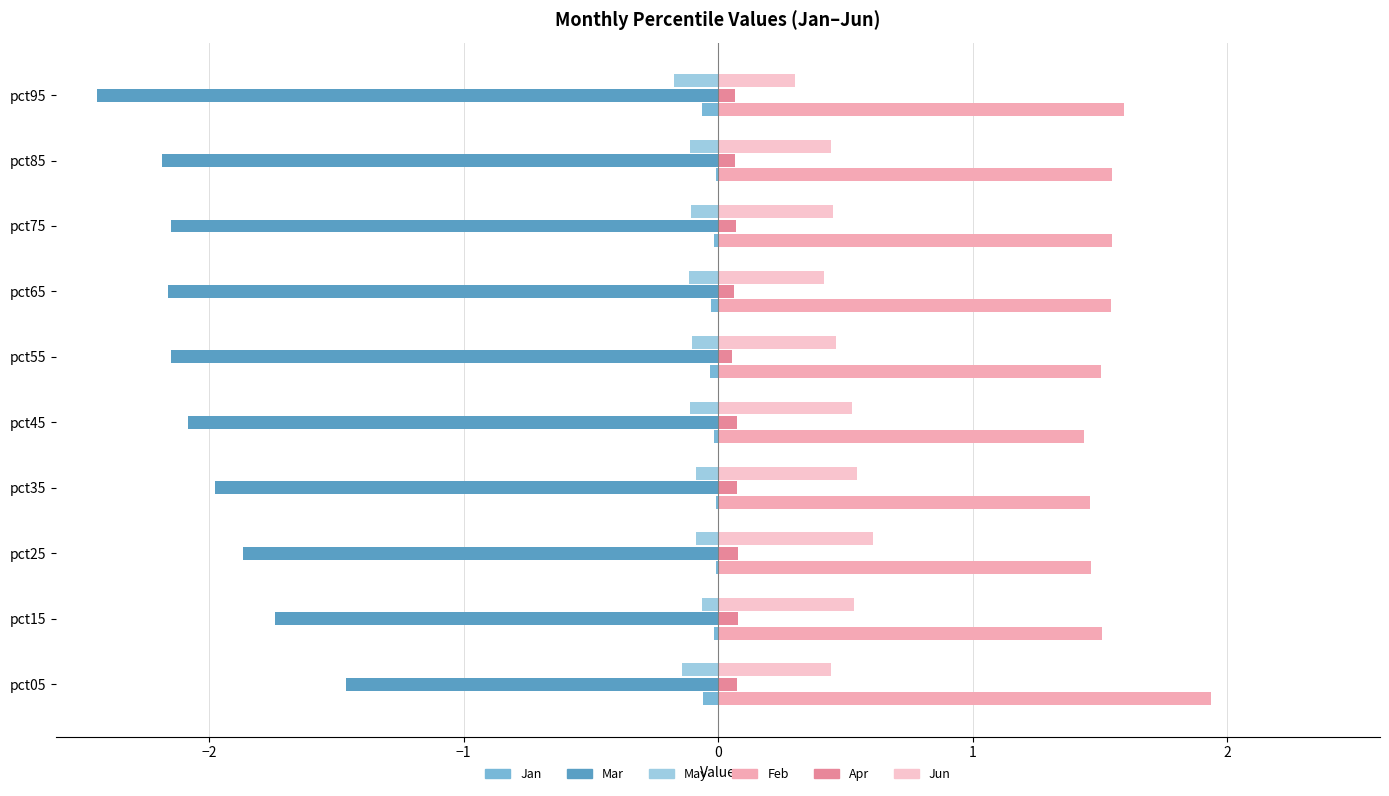

What is the maximum value shown in the chart?

1.9